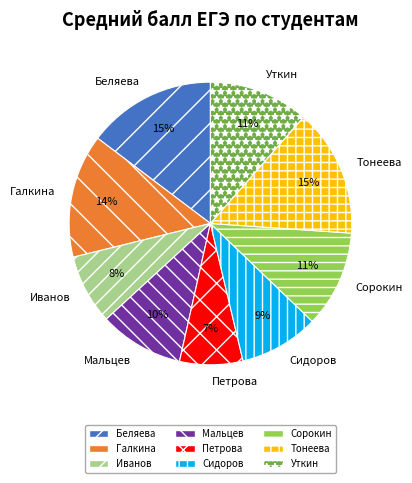

Is it true that Сидоров is 1% of the pie?

False